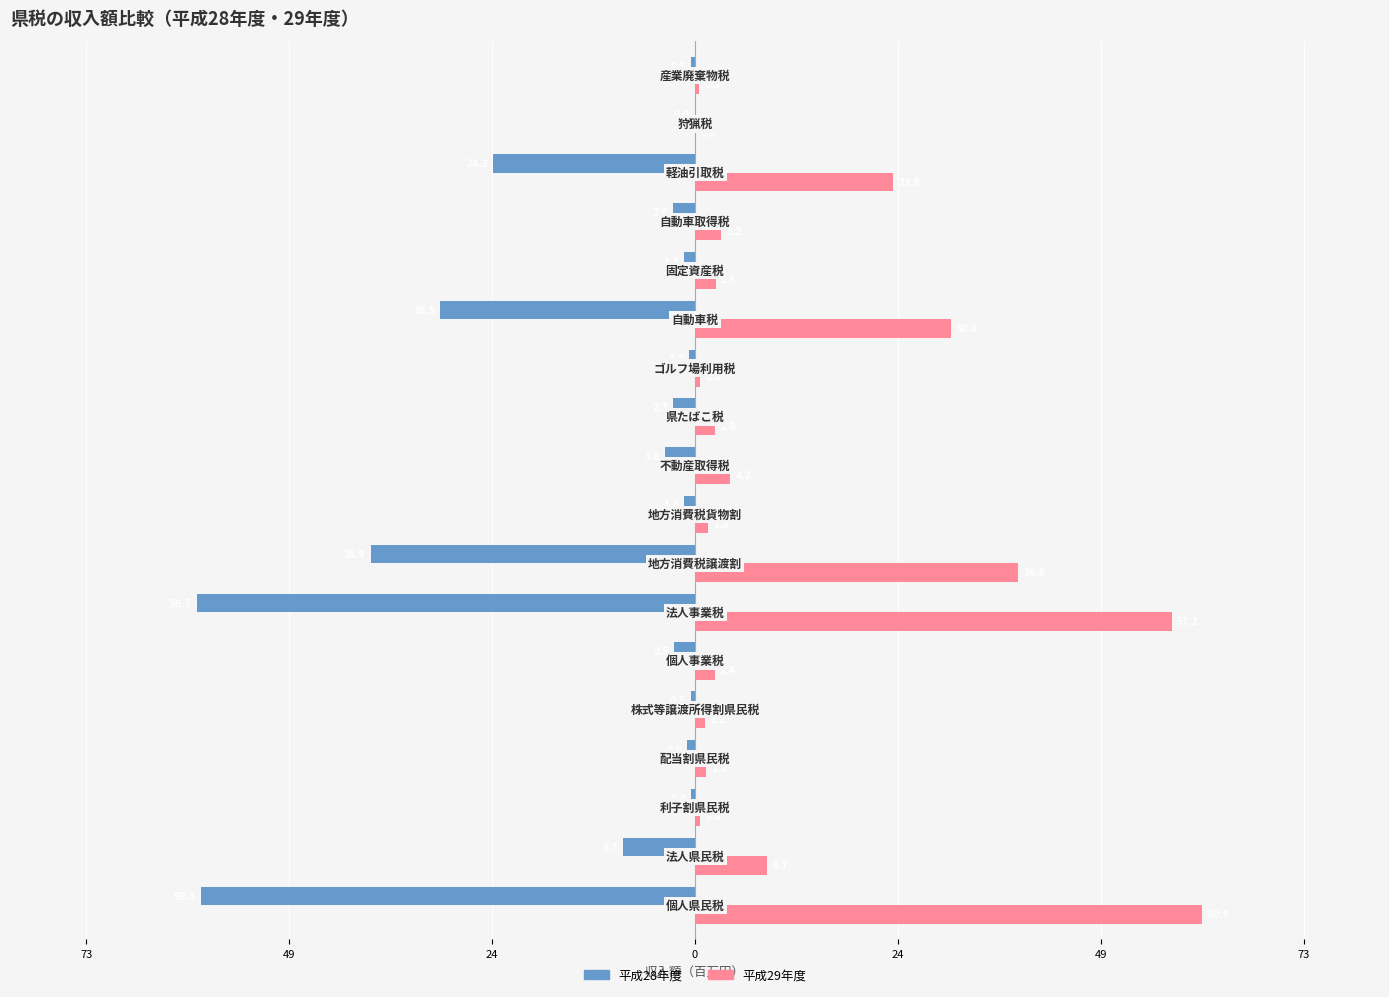

What are all the series names shown in the legend?

平成28年度, 平成29年度